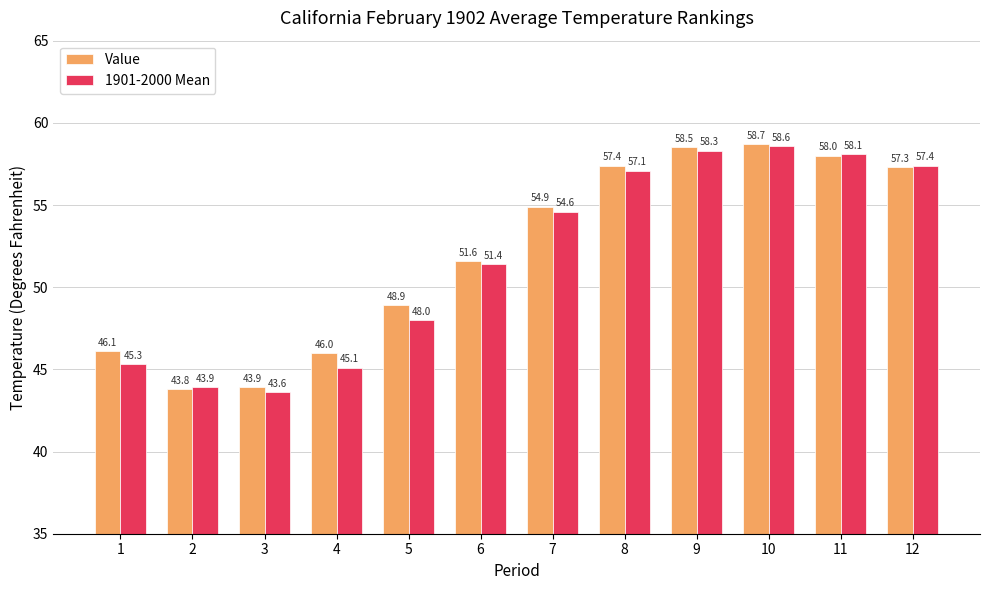

What is the average value of the 1901-2000 Mean series?

51.8